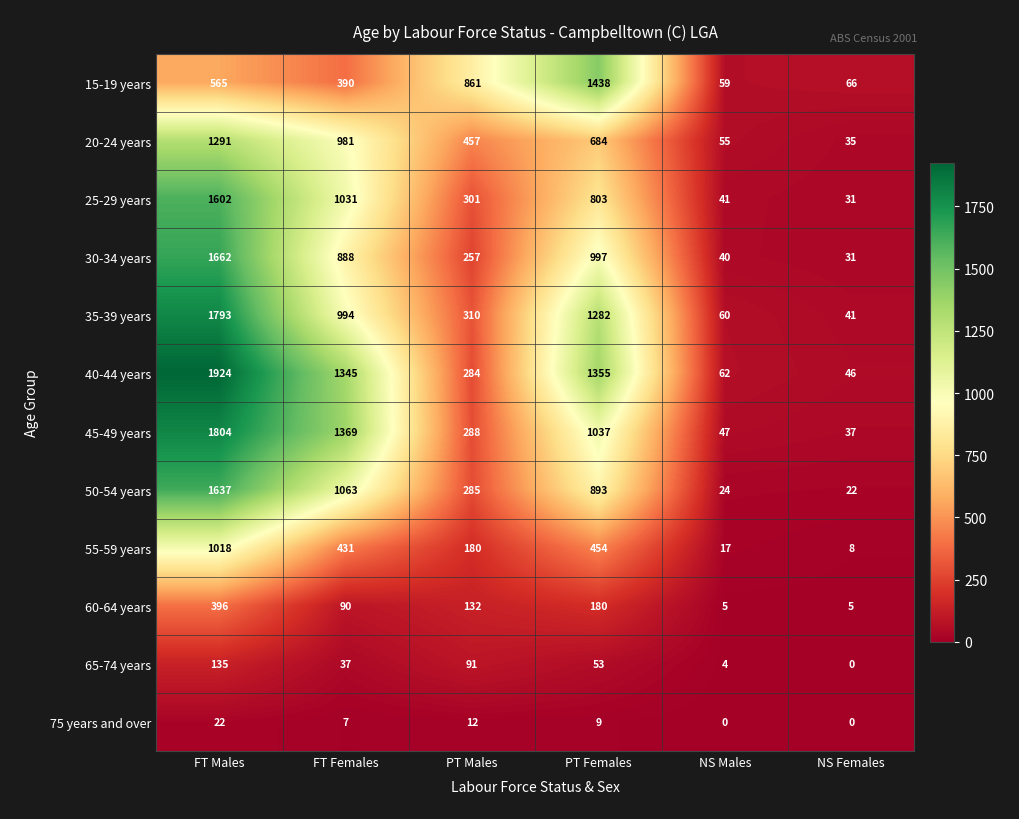

Count the number of categories in the chart.

6